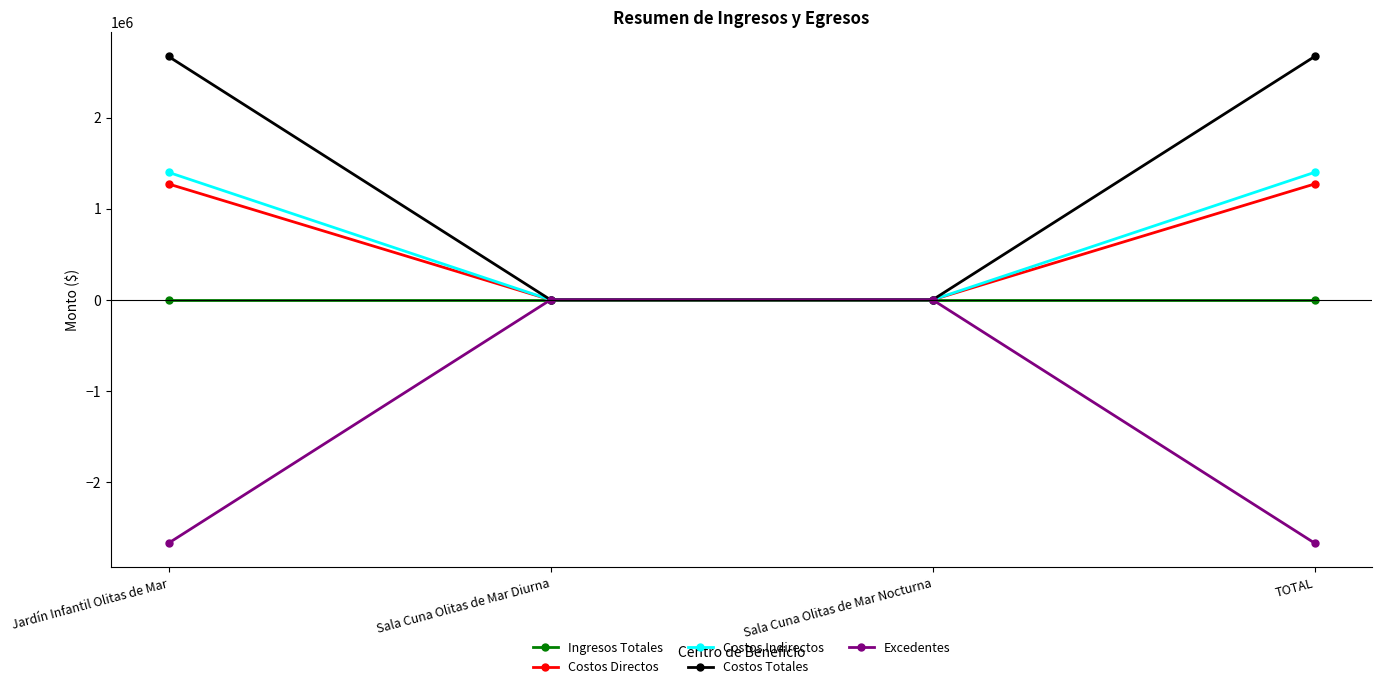

What is the label of the 2nd point from the right?

Sala Cuna Olitas de Mar Nocturna